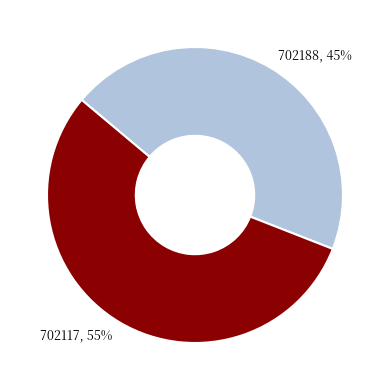

What is the majority slice?

702117